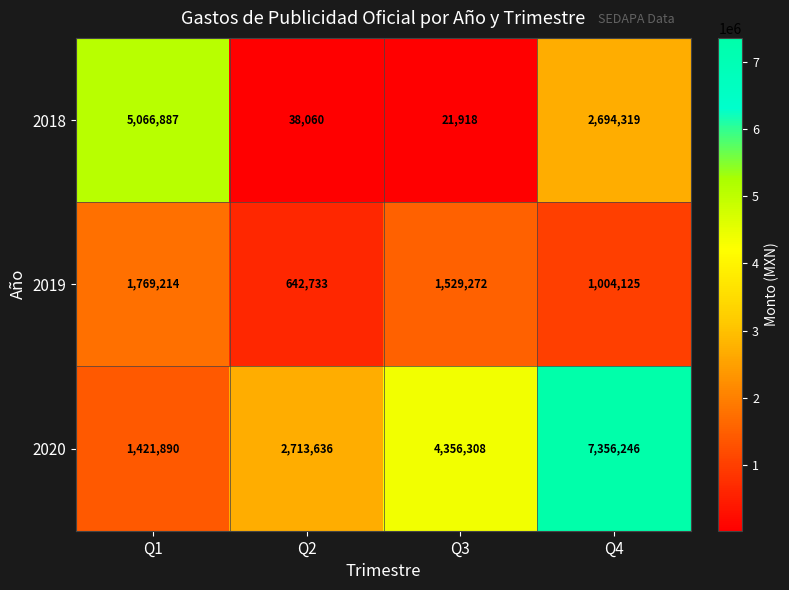

At how many categories does at least one series exceed 1030315?

4